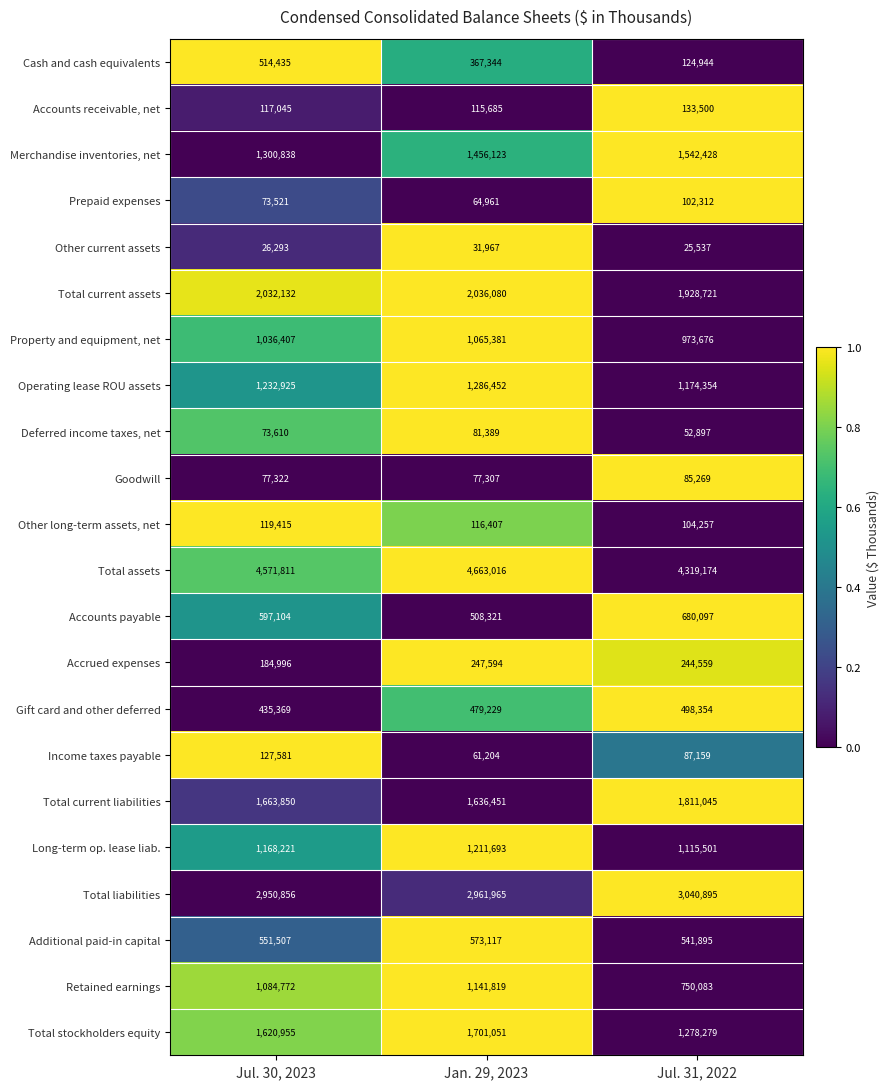

The value of Total current liabilities at Jul. 31, 2022 is 1811045. True or false?

True